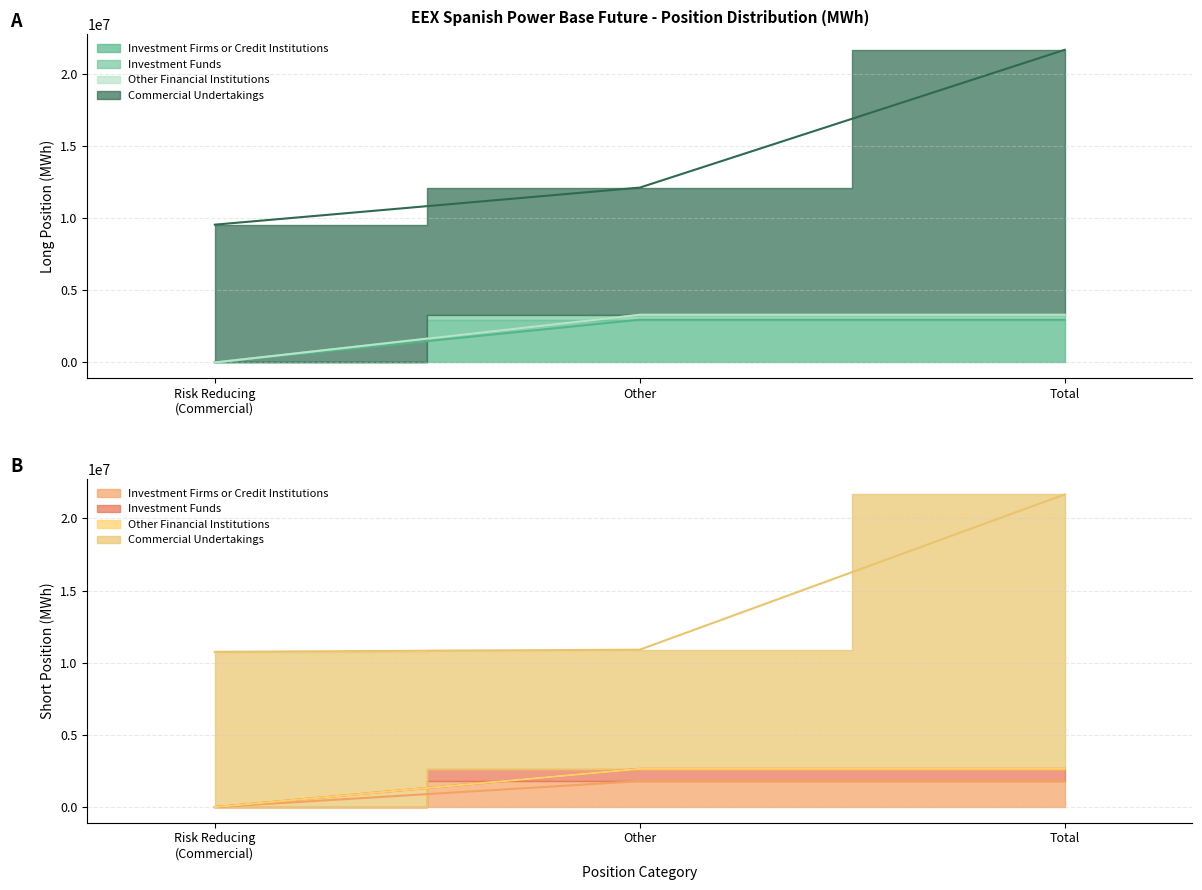

The Investment Firms (Long) series shows 2960179 at Total. True or false?

True